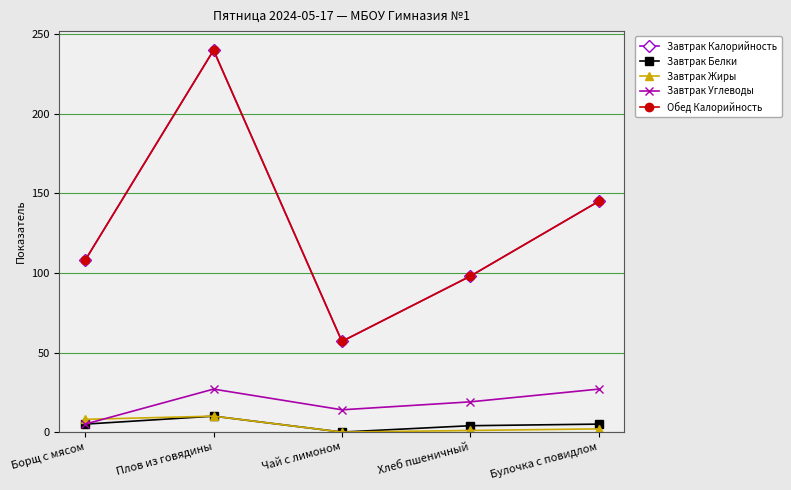

True or false: Завтрак Калорийность and Завтрак Жиры cross at least once.

False